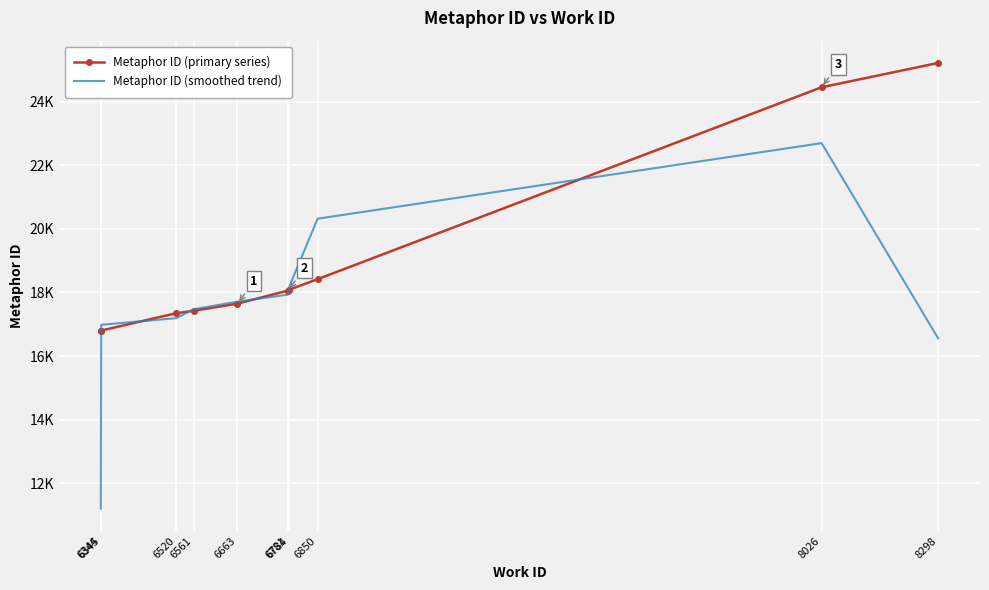

What is the value of the Metaphor ID (primary series) point at the 2nd from the left?

16802.0